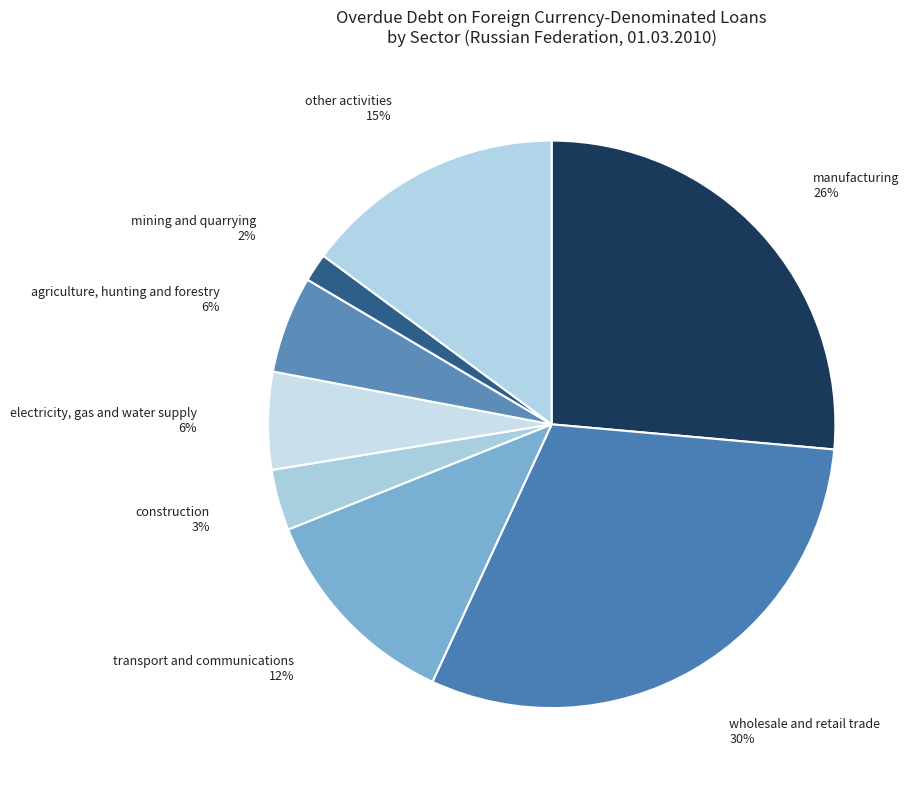

Is it true that manufacturing is 26% of the pie?

True